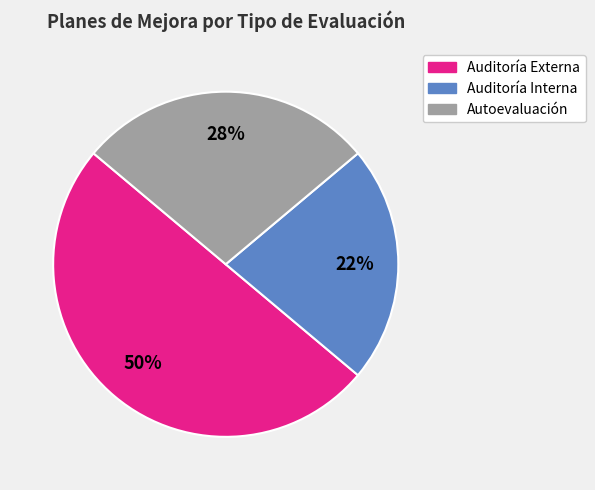

How many segments does this pie chart have?

3